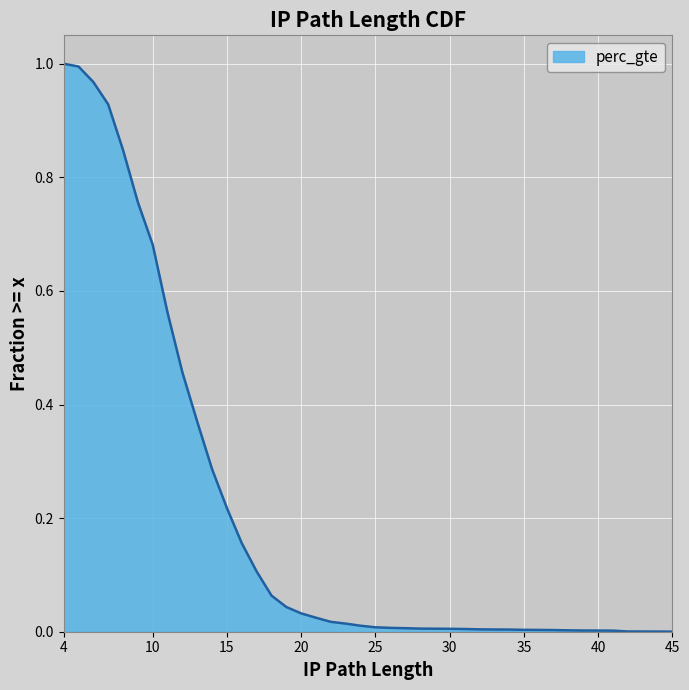

How many lines are shown in the chart?

1